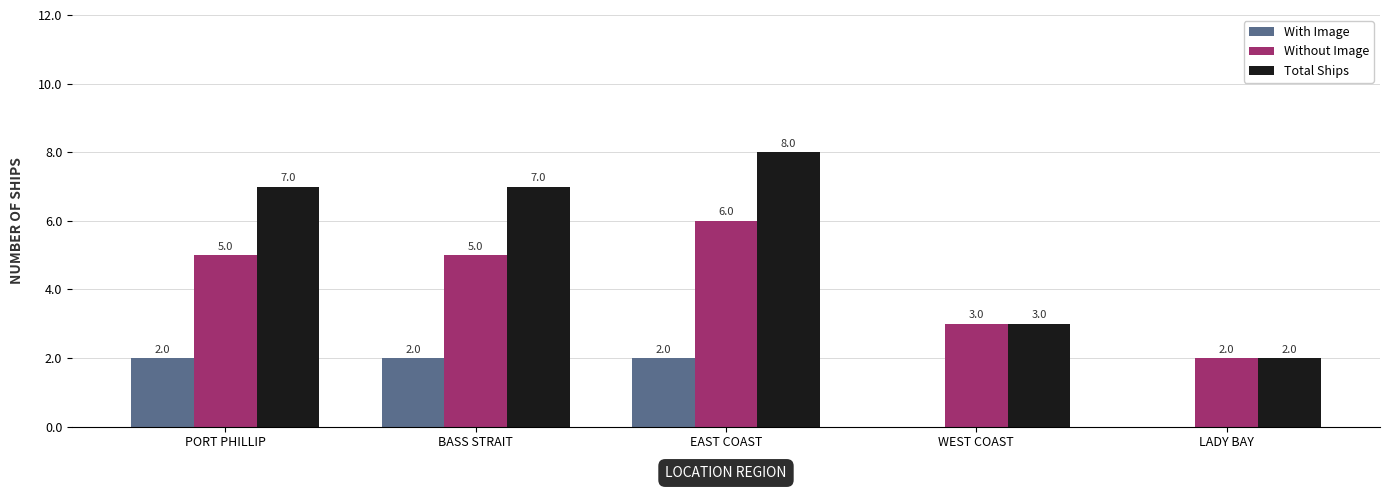

How many With Image values are between 0 and 2?

5